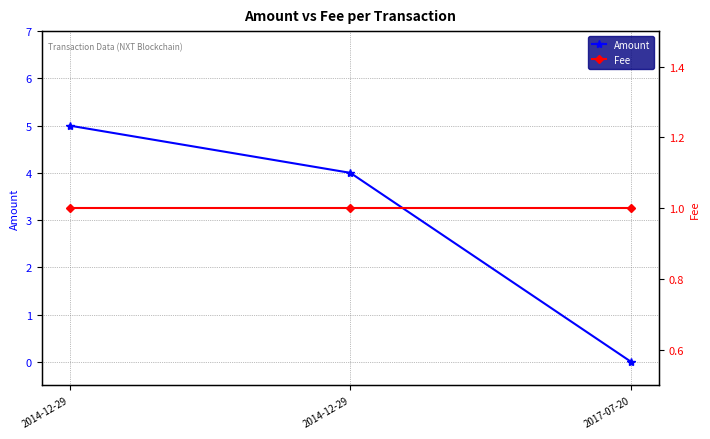

List the series in order of their peak value, lowest first.

Fee, Amount